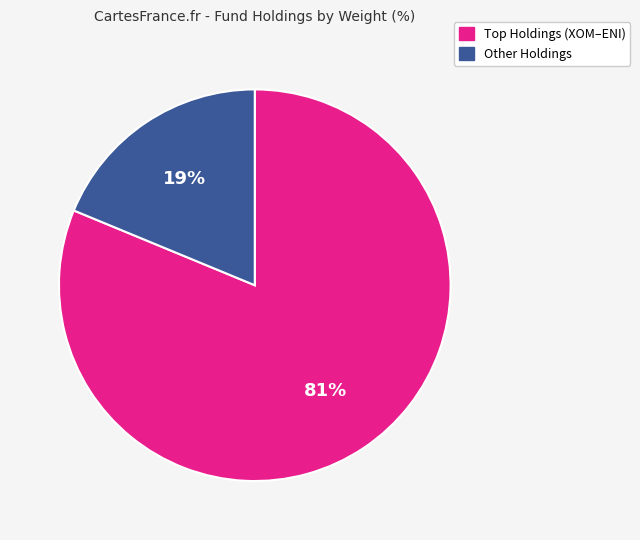

Which slice is the largest?

Top Holdings (XOM–ENI)